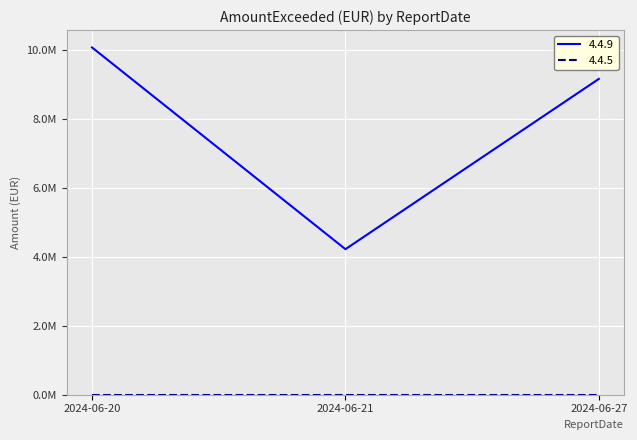

Does the chart have visible grid lines?

Yes